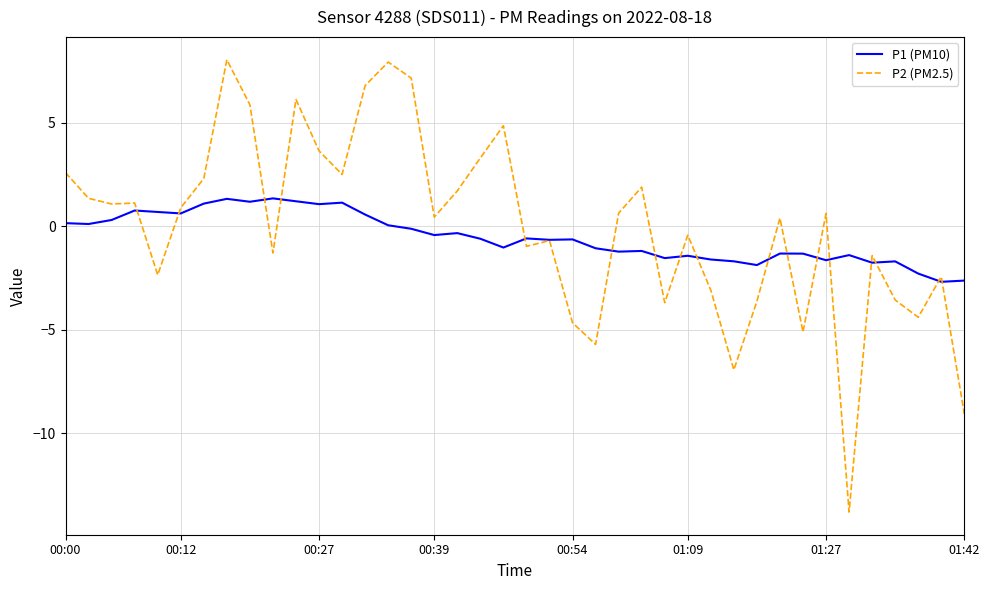

What is the smallest value displayed?

-13.8